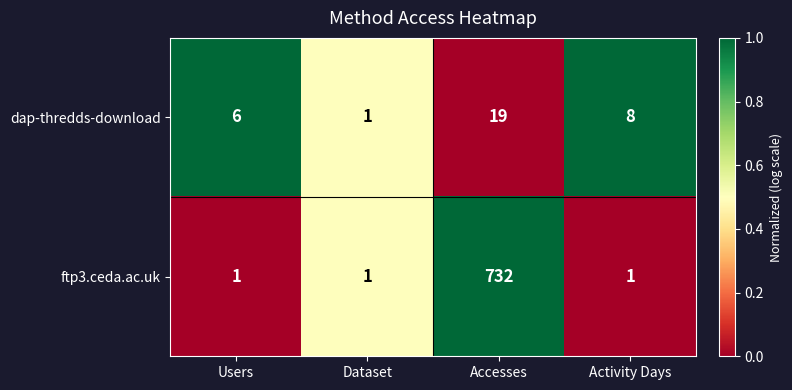

What is the difference between the second highest and minimum values in the dap-thredds-download series?

7